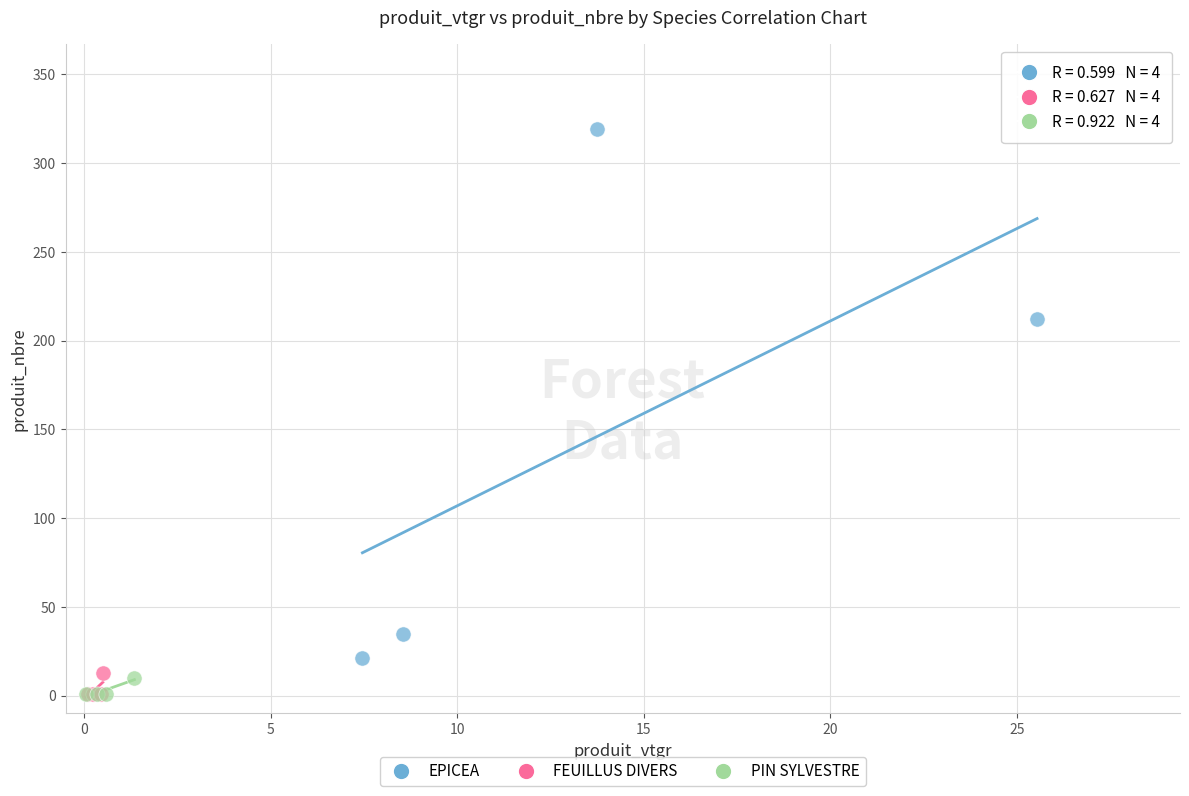

Which series has the widest spread of Y values?

EPICEA